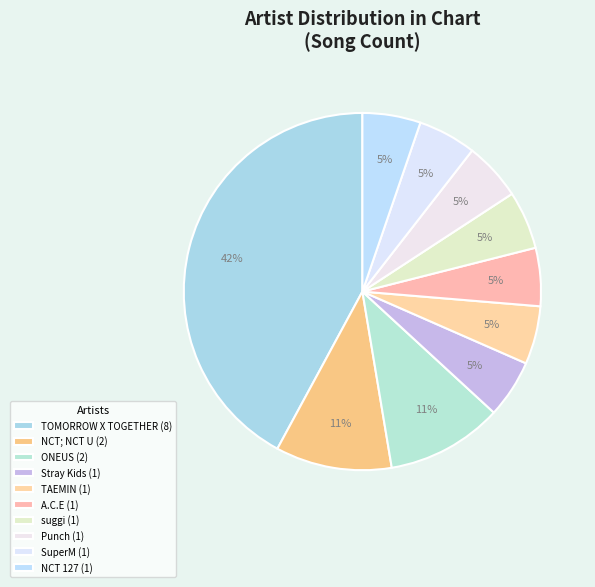

Which slice is the smallest?

Stray Kids